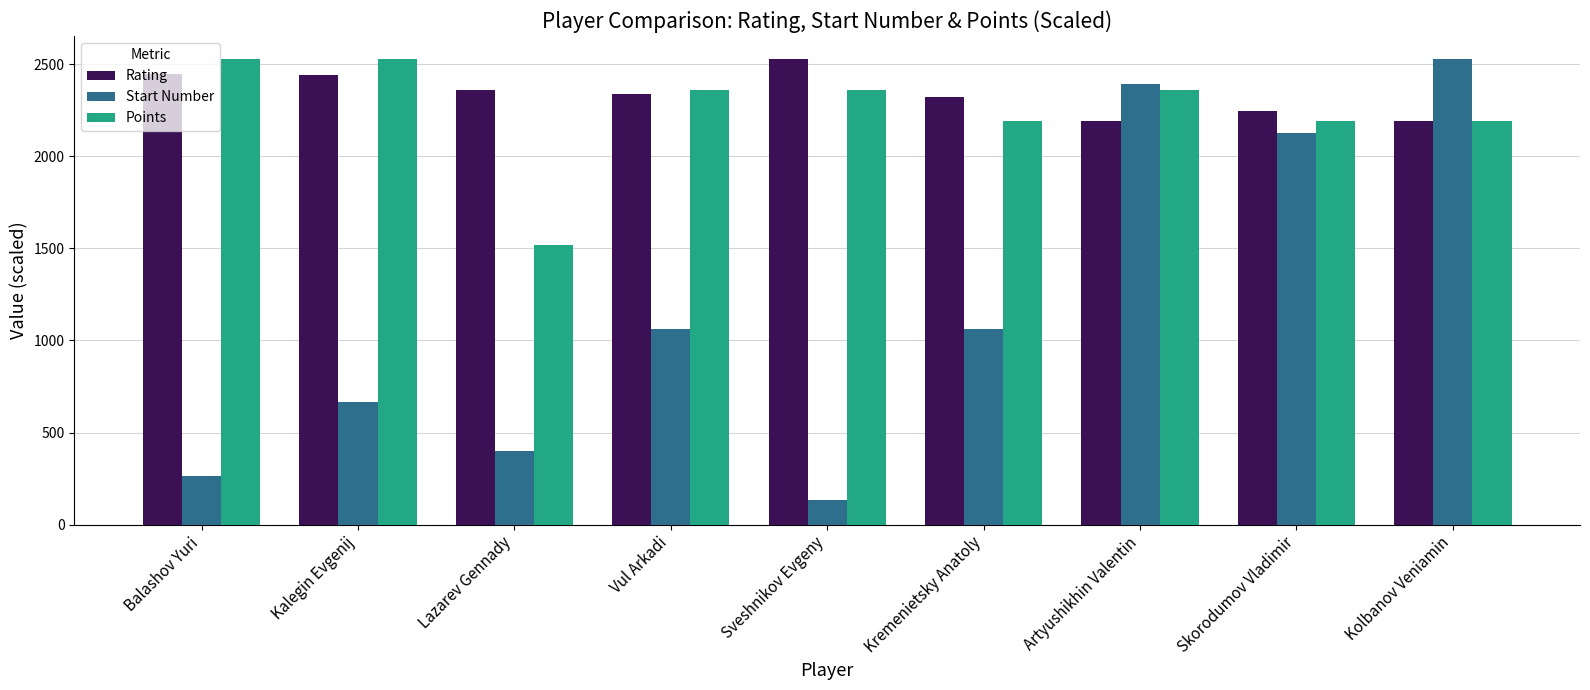

How many data points in Start Number are less than 1064?

4